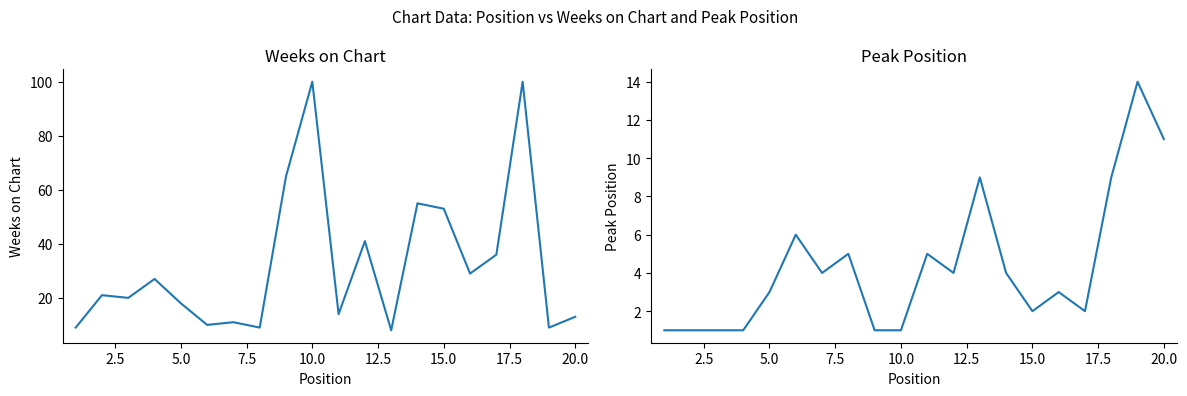

Reading right to left, transcribe all the data shown in this chart.

Weeks on Chart: 13	9	100	36	29	53	55	8	41	14	100	65	9	11	10	18	27	20	21	9
Peak Position: 11	14	9	2	3	2	4	9	4	5	1	1	5	4	6	3	1	1	1	1